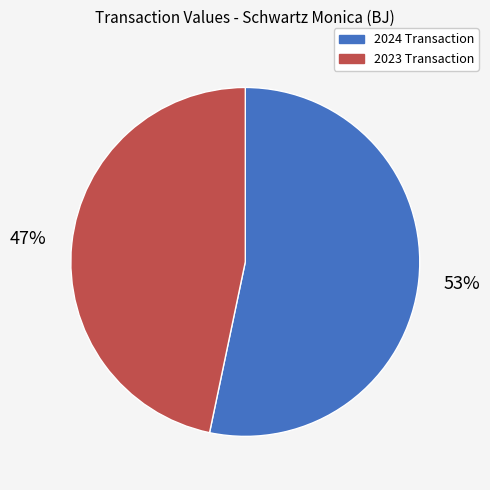

How many slices are in this pie chart?

2